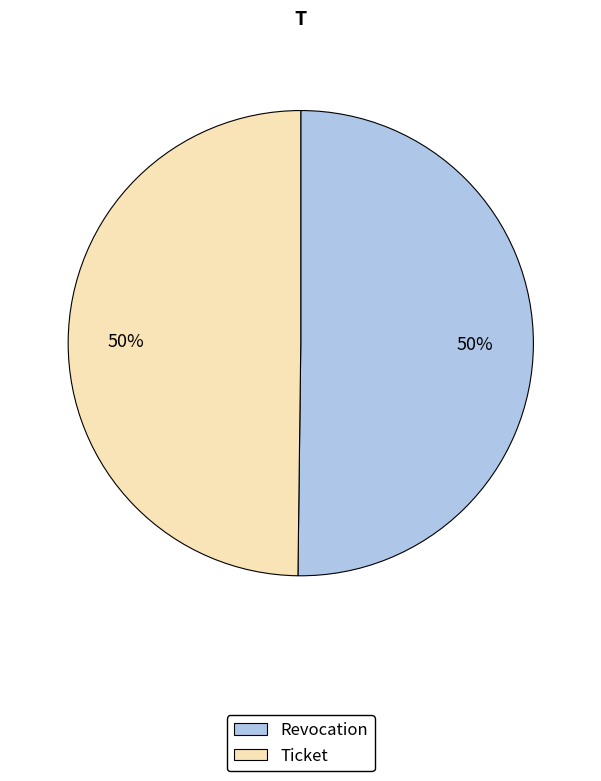

To the nearest percent, what percentage of the pie is Ticket?

50%